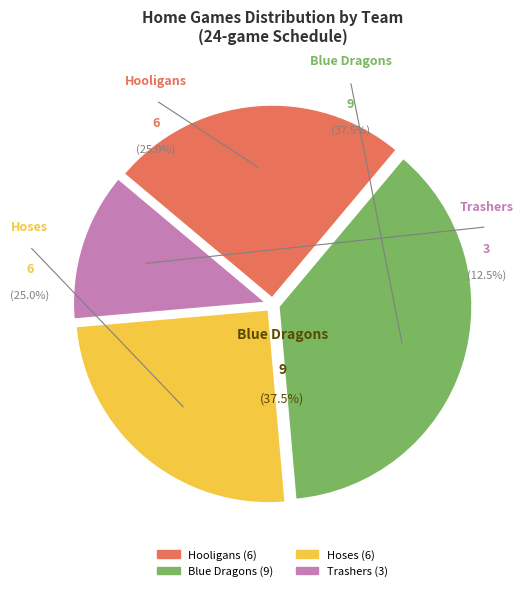

What is the change in value from Hooligans to Blue Dragons?

+3